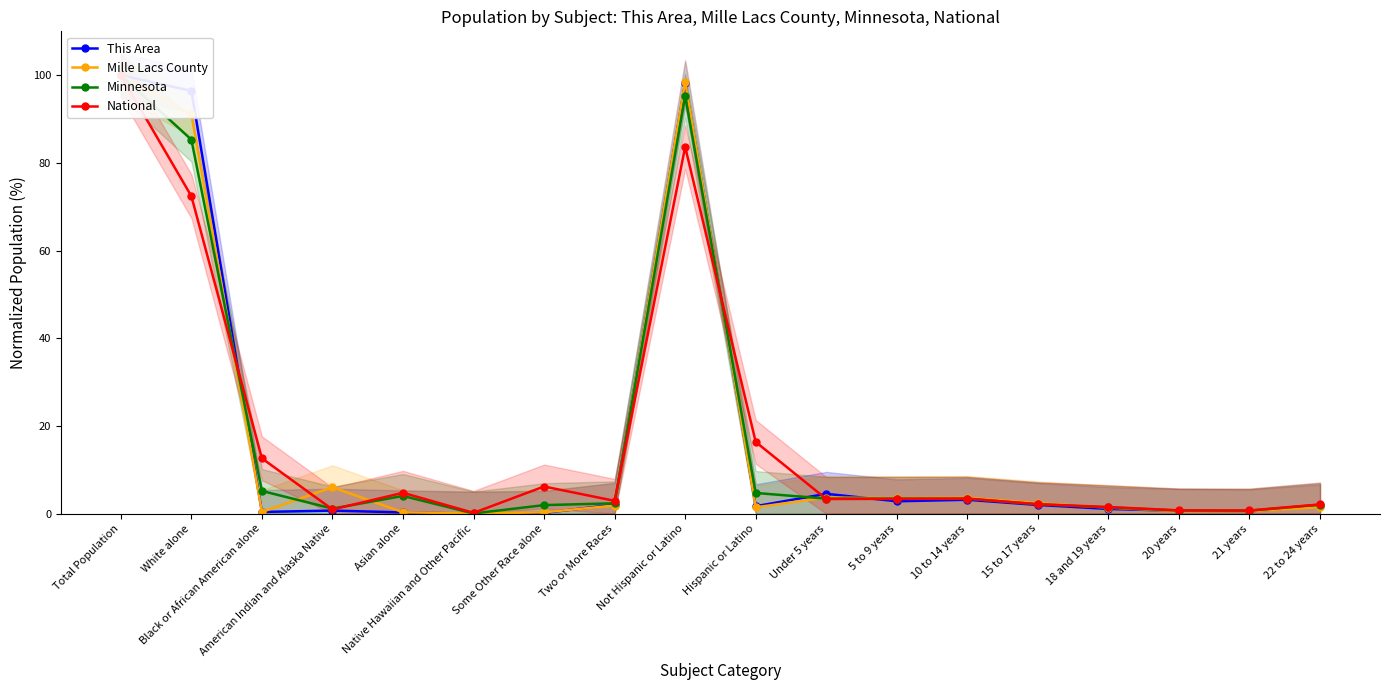

Read the This Area value at 21 years.

0.5